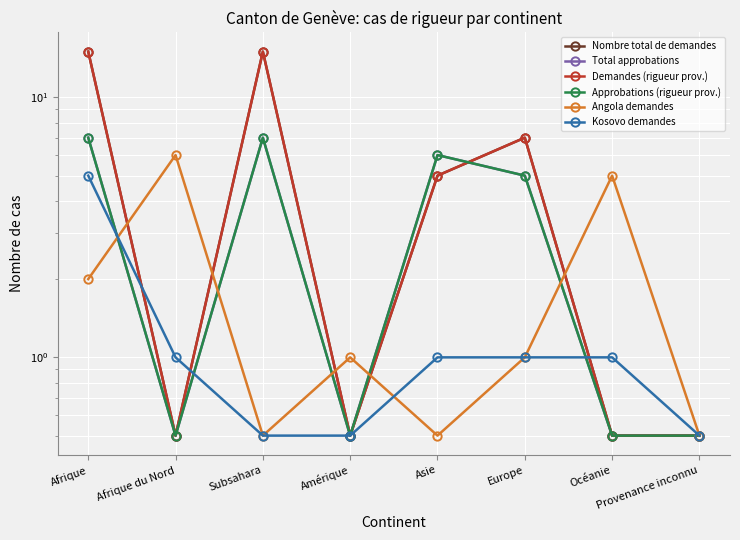

How many lines are shown in the chart?

6